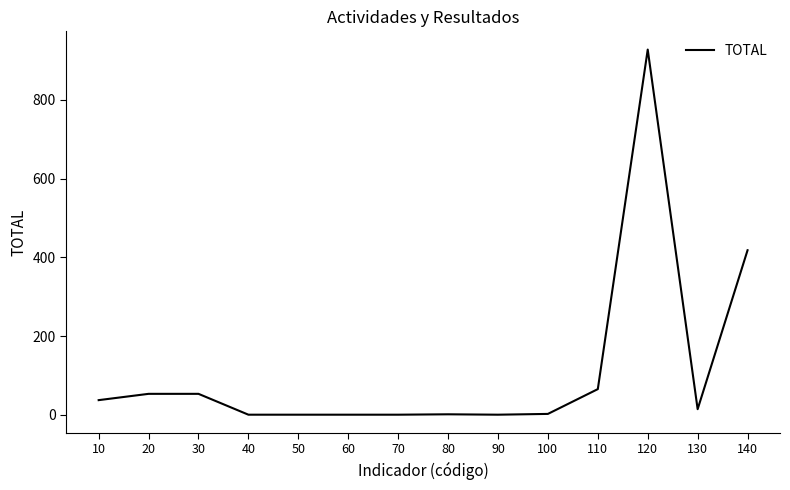

What is the sum of the values at 110 and 10?

102